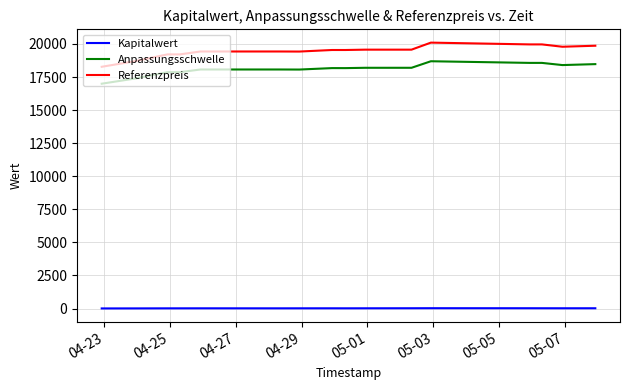

Which series has the widest spread of values?

Referenzpreis